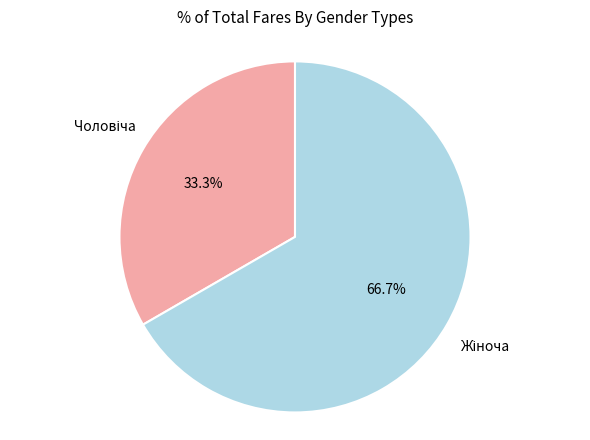

Is there a majority slice in this chart?

Yes